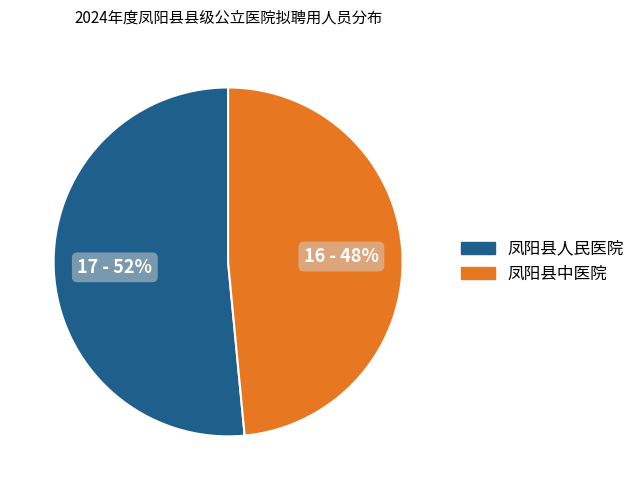

Approximately how many times larger is the value at 凤阳县人民医院 compared to 凤阳县中医院?

1.1